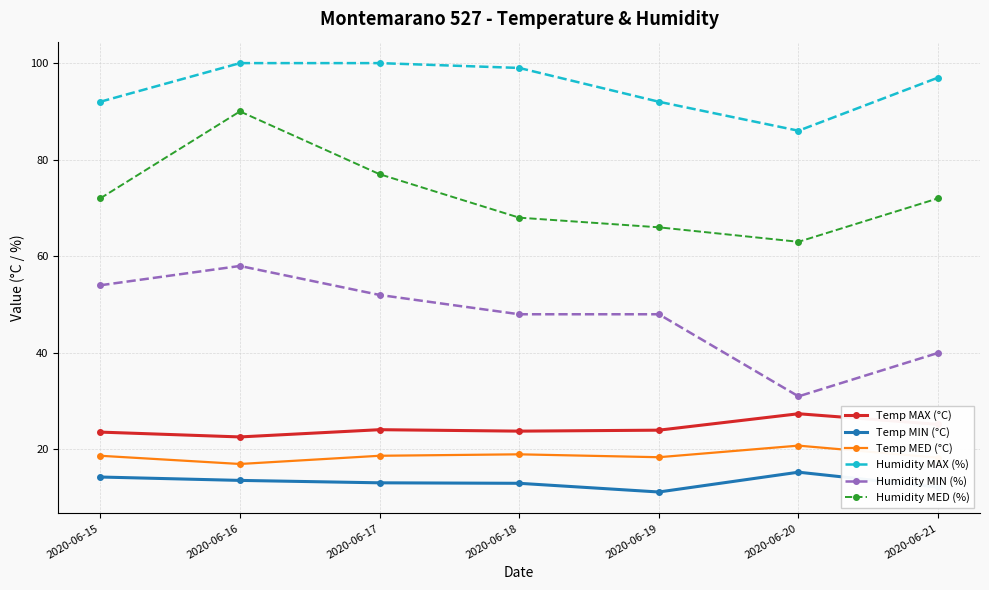

What is the difference between the highest and lowest values at 2020-06-17?

86.9